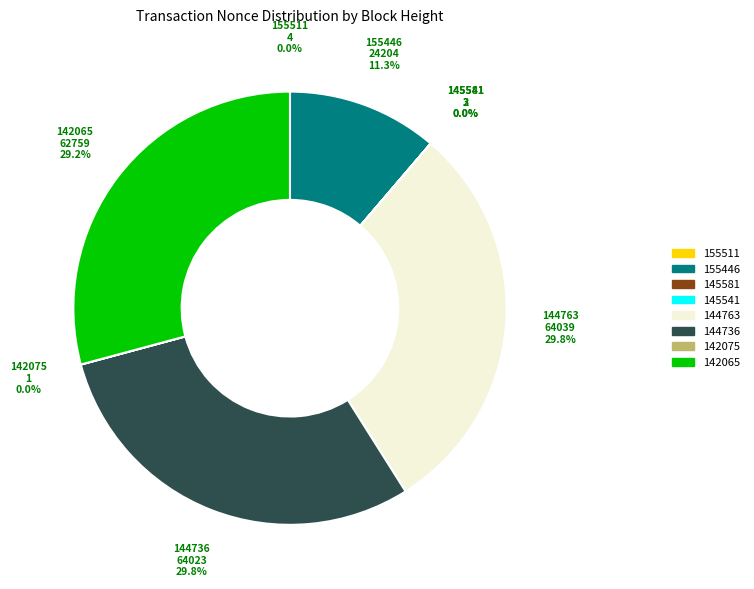

Does any single category account for the majority?

No